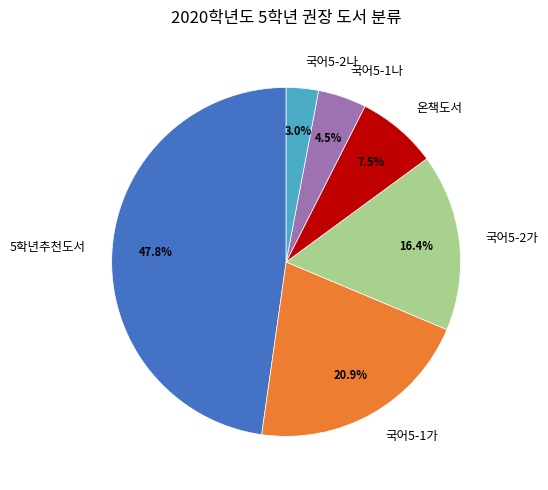

To the nearest percent, what is the difference between the largest and smallest slice percentages?

45%